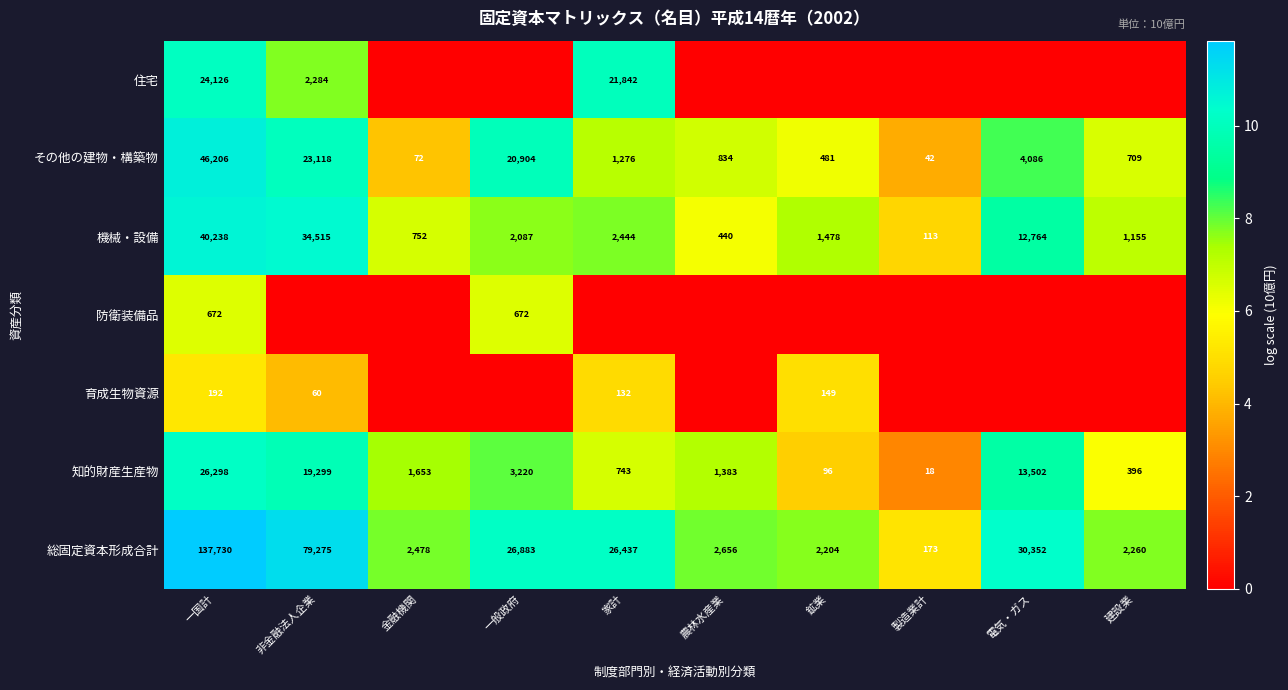

What is the difference between the maximum and minimum values in the その他の建物・構築物 series?

46164